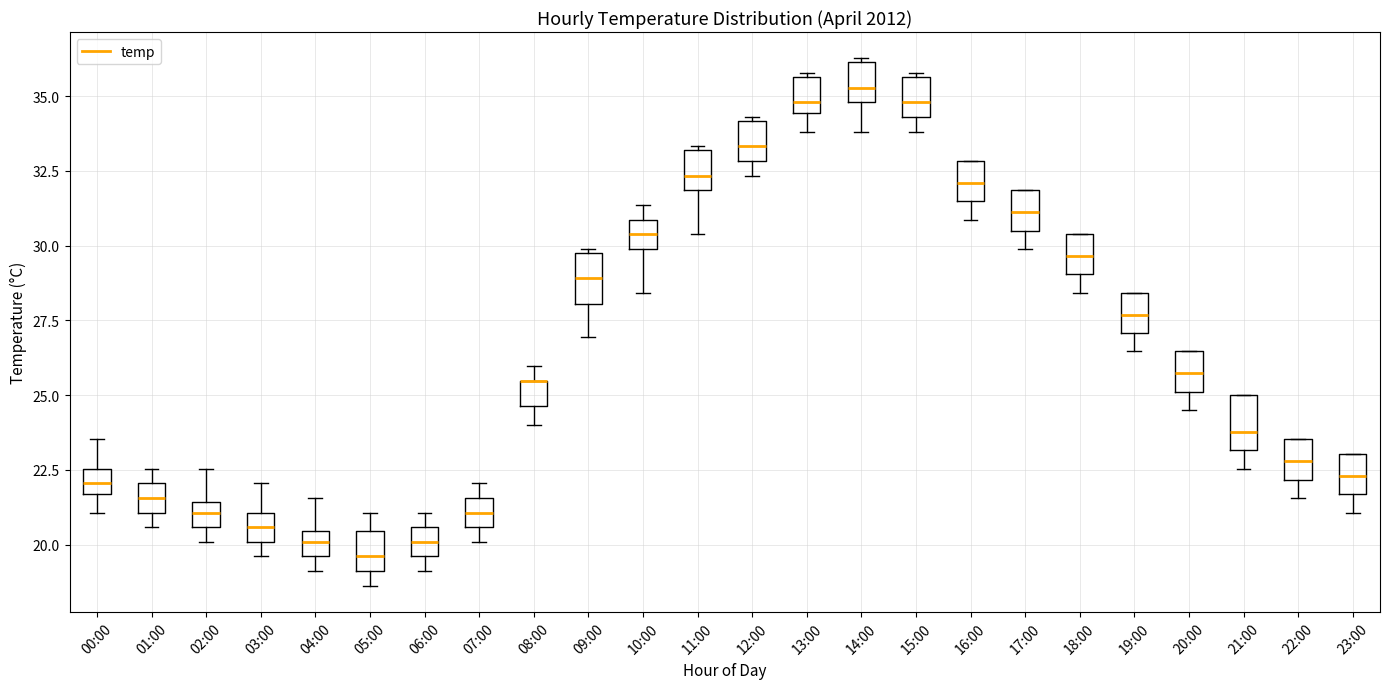

Reading left to right, transcribe this box plot: for each box, give where its median line is, the range the box spans, and where its two whiskers end, as read against the y-axis. The values are not printed on the chart, so give them approximately, as read against the axis.

00:00: median 22.0, box 21.5 to 22.5, whiskers 21.0 to 23.5
01:00: median 21.5, box 21.0 to 22.0, whiskers 20.5 to 22.5
02:00: median 21.0, box 20.5 to 21.5, whiskers 20.0 to 22.5
03:00: median 20.5, box 20.0 to 21.0, whiskers 19.5 to 22.0
04:00: median 20.0, box 19.5 to 20.5, whiskers 19.0 to 21.5
05:00: median 19.5, box 19.0 to 20.5, whiskers 18.5 to 21.0
06:00: median 20.0, box 19.5 to 20.5, whiskers 19.0 to 21.0
07:00: median 21.0, box 20.5 to 21.5, whiskers 20.0 to 22.0
08:00: median 25.5 (drawn on the box's upper edge), box 24.5 to 25.5, whiskers 24.0 to 26.0
09:00: median 29.0, box 28.0 to 30.0, whiskers 27.0 to 30.0
10:00: median 30.5, box 30.0 to 31.0, whiskers 28.5 to 31.5
11:00: median 32.5, box 32.0 to 33.0, whiskers 30.5 to 33.5
12:00: median 33.5, box 33.0 to 34.0, whiskers 32.5 to 34.5
13:00: median 35.0, box 34.5 to 35.5, whiskers 34.0 to 36.0
14:00: median 35.5, box 35.0 to 36.0, whiskers 34.0 to 36.5
15:00: median 35.0, box 34.5 to 35.5, whiskers 34.0 to 36.0
16:00: median 32.0, box 31.5 to 33.0, whiskers 31.0 to 33.0
17:00: median 31.0, box 30.5 to 32.0, whiskers 30.0 to 32.0
18:00: median 29.5, box 29.0 to 30.5, whiskers 28.5 to 30.5
19:00: median 27.5, box 27.0 to 28.5, whiskers 26.5 to 28.5
20:00: median 25.5, box 25.0 to 26.5, whiskers 24.5 to 26.5
21:00: median 24.0, box 23.0 to 25.0, whiskers 22.5 to 25.0
22:00: median 23.0, box 22.0 to 23.5, whiskers 21.5 to 23.5
23:00: median 22.5, box 21.5 to 23.0, whiskers 21.0 to 23.0